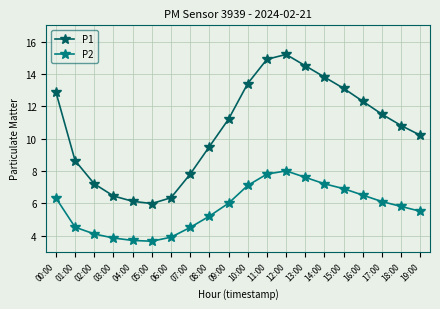

How many interior local peaks does the P2 series have?

1